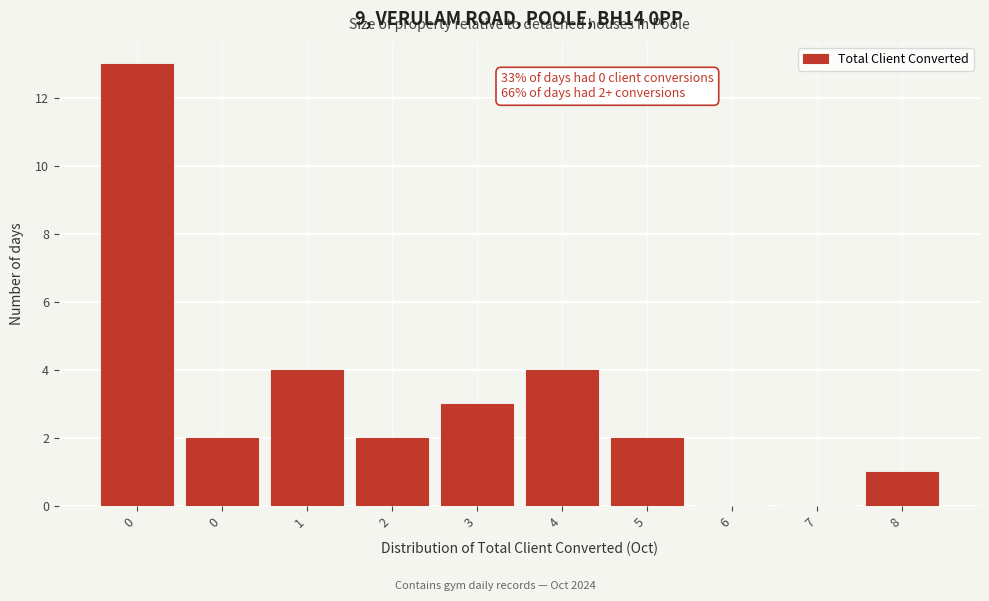

How many distinct data groups are displayed?

1